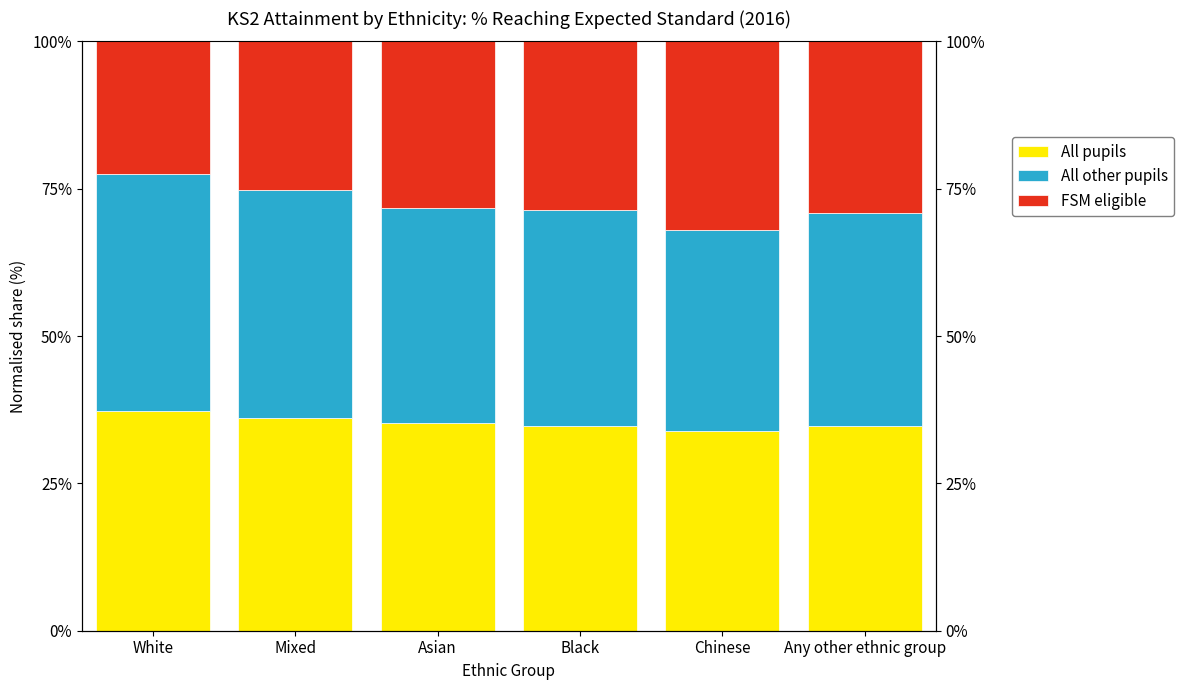

What is the difference between the FSM eligible values at Mixed and White?

2.6